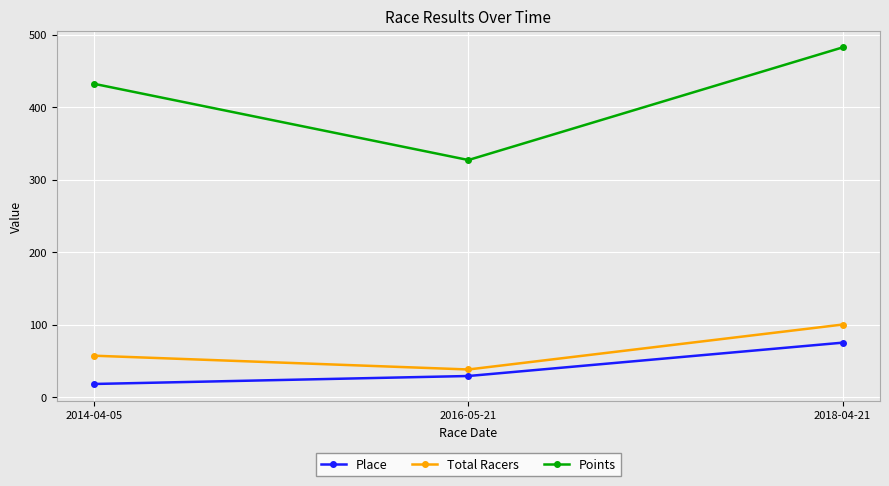

Which series has the largest range (max minus min)?

Points